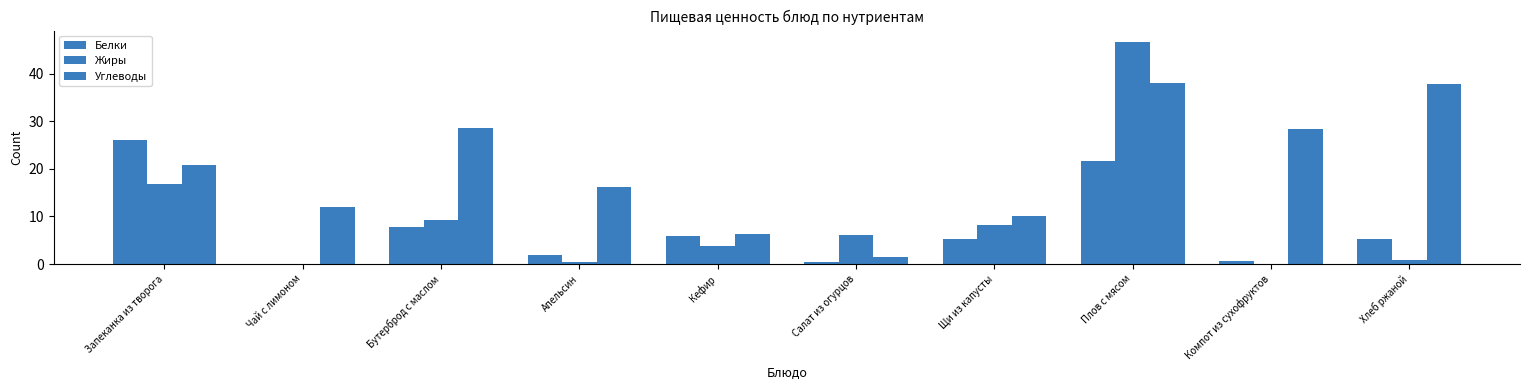

List the series in order of their peak value, lowest first.

Белки, Углеводы, Жиры